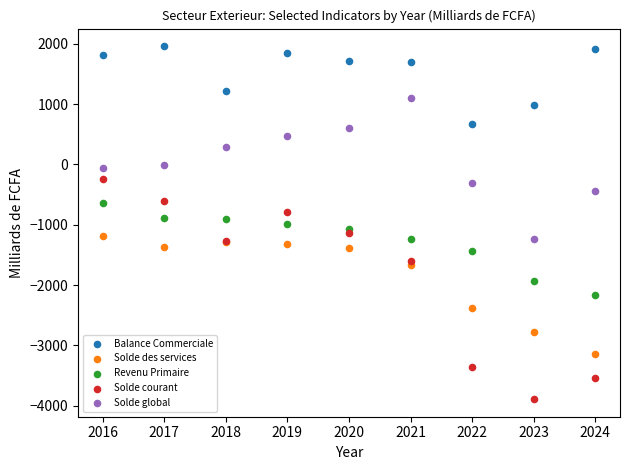

What are all the series names shown in the legend?

Balance Commerciale, Solde des services, Revenu Primaire, Solde courant, Solde global